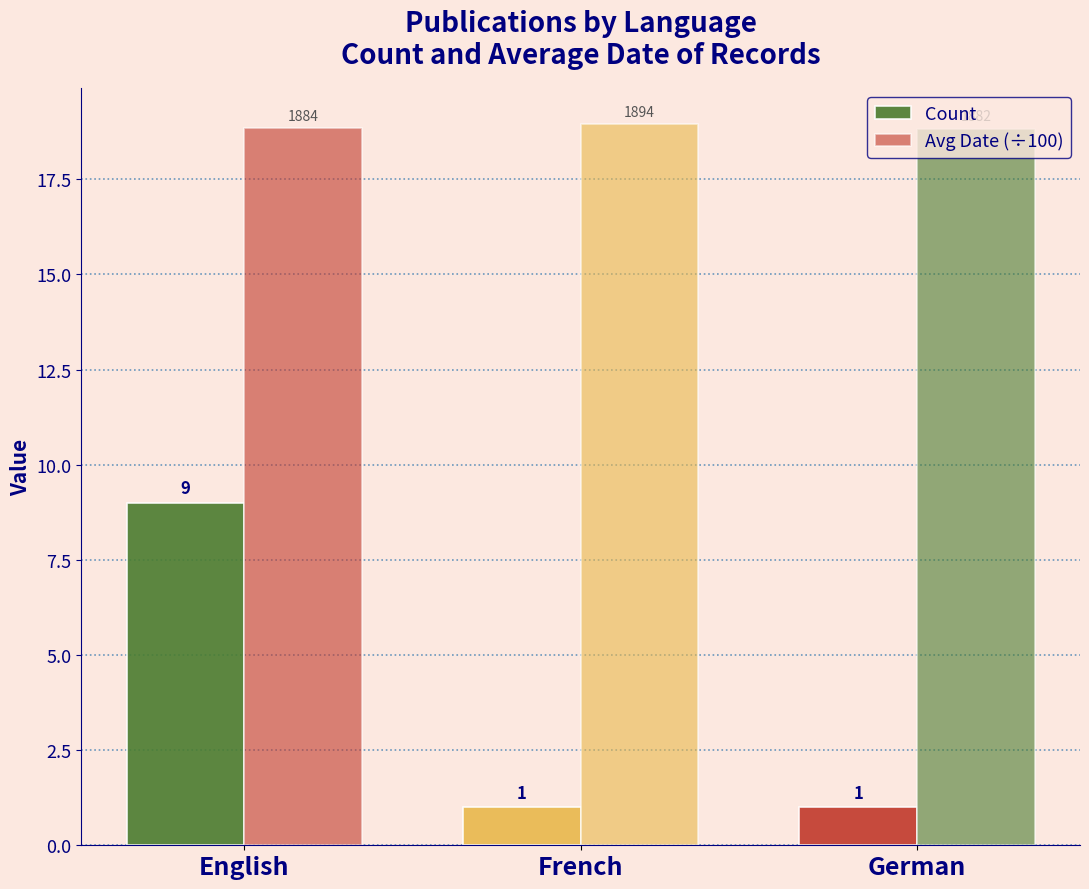

Is it true that Count equals 1.0 at French?

True